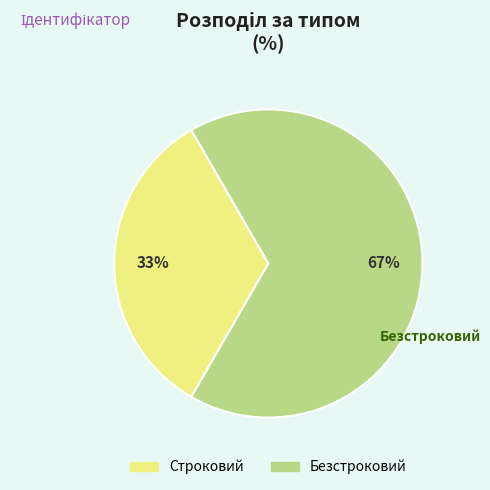

Does Безстроковий represent more than half of the total?

Yes